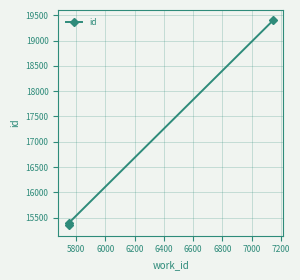

What is the difference between the maximum and second lowest values?

4007